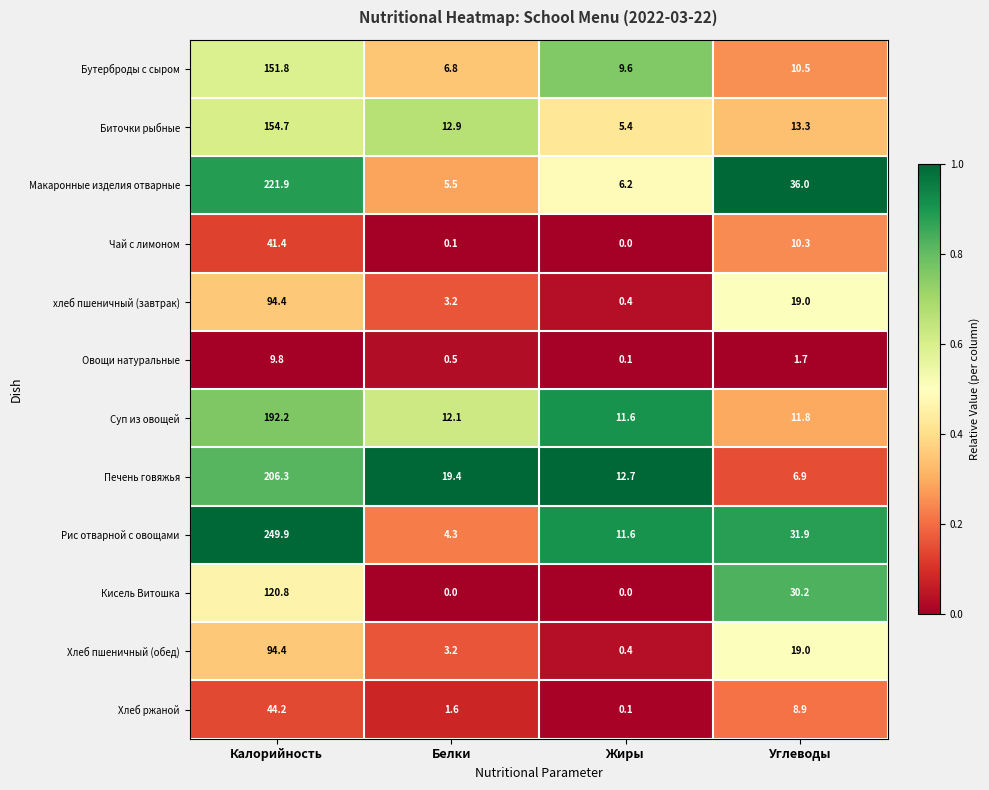

What is the average value of the Хлеб ржаной series?

13.7